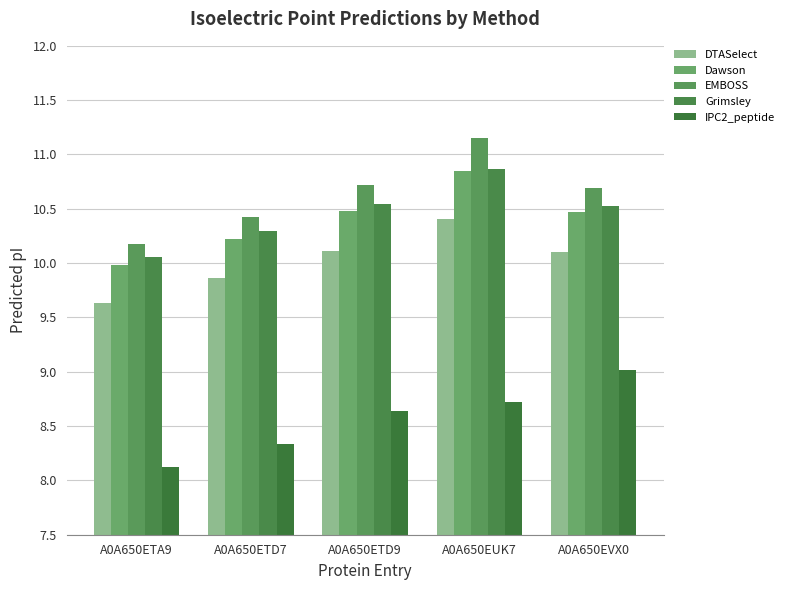

True or false: Grimsley has a value of 3.3 at A0A650ETA9.

False